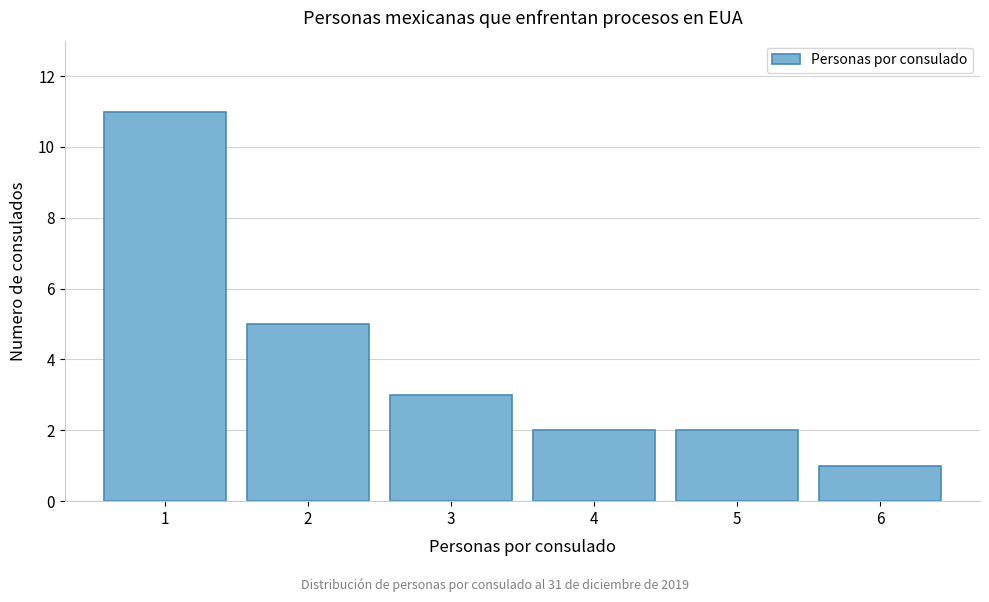

Reading right to left, list all the values displayed in this chart.

6=1	5=2	4=2	3=3	2=5	1=11